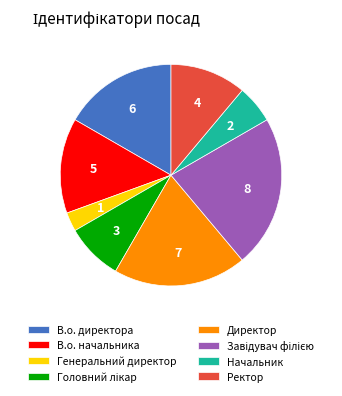

Which category has the smallest portion of the pie?

Генеральний директор